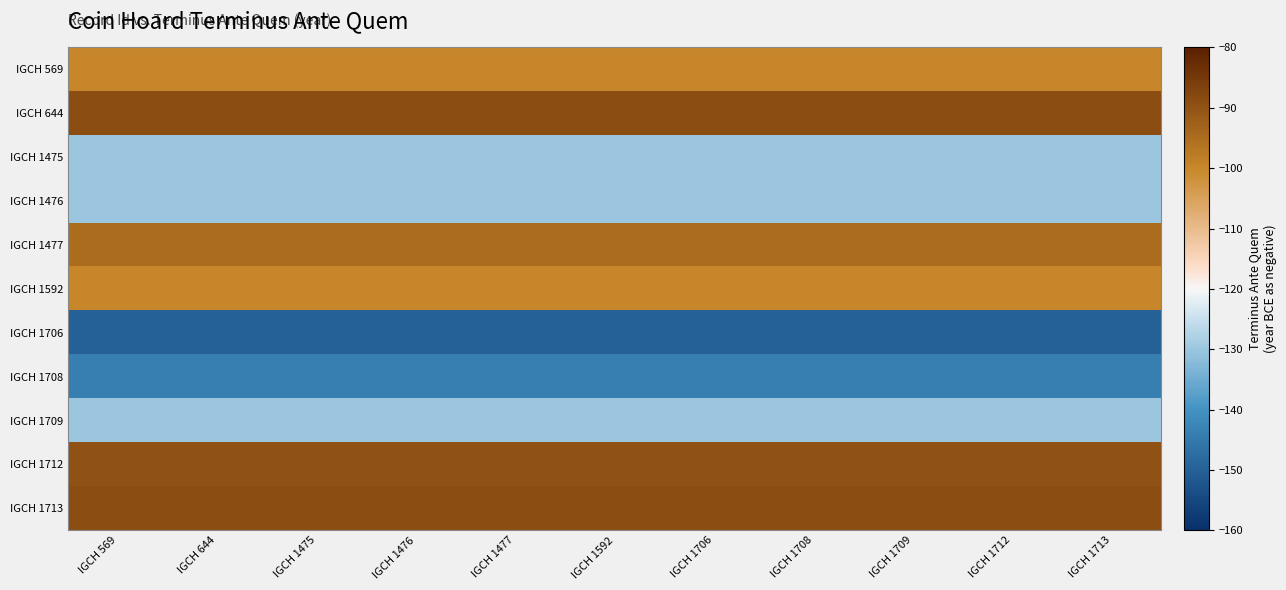

Reading left to right, transcribe all the data shown in this chart.

IGCH 569: IGCH 569=-100	IGCH 644=-100	IGCH 1475=-100	IGCH 1476=-100	IGCH 1477=-100	IGCH 1592=-100	IGCH 1706=-100	IGCH 1708=-100	IGCH 1709=-100	IGCH 1712=-100	IGCH 1713=-100
IGCH 644: IGCH 569=-89	IGCH 644=-89	IGCH 1475=-89	IGCH 1476=-89	IGCH 1477=-89	IGCH 1592=-89	IGCH 1706=-89	IGCH 1708=-89	IGCH 1709=-89	IGCH 1712=-89	IGCH 1713=-89
IGCH 1475: IGCH 569=-130	IGCH 644=-130	IGCH 1475=-130	IGCH 1476=-130	IGCH 1477=-130	IGCH 1592=-130	IGCH 1706=-130	IGCH 1708=-130	IGCH 1709=-130	IGCH 1712=-130	IGCH 1713=-130
IGCH 1476: IGCH 569=-130	IGCH 644=-130	IGCH 1475=-130	IGCH 1476=-130	IGCH 1477=-130	IGCH 1592=-130	IGCH 1706=-130	IGCH 1708=-130	IGCH 1709=-130	IGCH 1712=-130	IGCH 1713=-130
IGCH 1477: IGCH 569=-95	IGCH 644=-95	IGCH 1475=-95	IGCH 1476=-95	IGCH 1477=-95	IGCH 1592=-95	IGCH 1706=-95	IGCH 1708=-95	IGCH 1709=-95	IGCH 1712=-95	IGCH 1713=-95
IGCH 1592: IGCH 569=-100	IGCH 644=-100	IGCH 1475=-100	IGCH 1476=-100	IGCH 1477=-100	IGCH 1592=-100	IGCH 1706=-100	IGCH 1708=-100	IGCH 1709=-100	IGCH 1712=-100	IGCH 1713=-100
IGCH 1706: IGCH 569=-150	IGCH 644=-150	IGCH 1475=-150	IGCH 1476=-150	IGCH 1477=-150	IGCH 1592=-150	IGCH 1706=-150	IGCH 1708=-150	IGCH 1709=-150	IGCH 1712=-150	IGCH 1713=-150
IGCH 1708: IGCH 569=-144	IGCH 644=-144	IGCH 1475=-144	IGCH 1476=-144	IGCH 1477=-144	IGCH 1592=-144	IGCH 1706=-144	IGCH 1708=-144	IGCH 1709=-144	IGCH 1712=-144	IGCH 1713=-144
IGCH 1709: IGCH 569=-130	IGCH 644=-130	IGCH 1475=-130	IGCH 1476=-130	IGCH 1477=-130	IGCH 1592=-130	IGCH 1706=-130	IGCH 1708=-130	IGCH 1709=-130	IGCH 1712=-130	IGCH 1713=-130
IGCH 1712: IGCH 569=-90	IGCH 644=-90	IGCH 1475=-90	IGCH 1476=-90	IGCH 1477=-90	IGCH 1592=-90	IGCH 1706=-90	IGCH 1708=-90	IGCH 1709=-90	IGCH 1712=-90	IGCH 1713=-90
IGCH 1713: IGCH 569=-89	IGCH 644=-89	IGCH 1475=-89	IGCH 1476=-89	IGCH 1477=-89	IGCH 1592=-89	IGCH 1706=-89	IGCH 1708=-89	IGCH 1709=-89	IGCH 1712=-89	IGCH 1713=-89